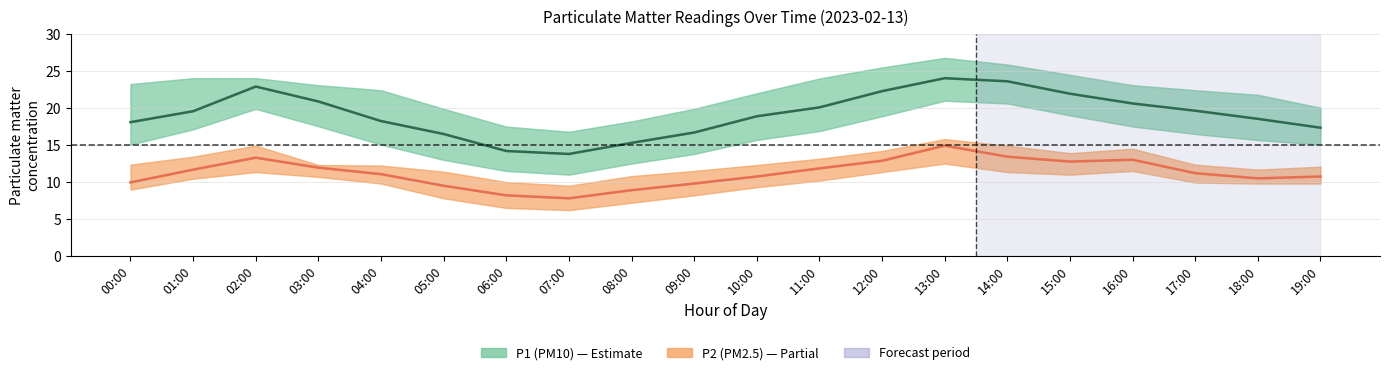

Is the value of P2 (PM2.5) at 05:00 greater than the value of P1 (PM10) at 15:00?

No